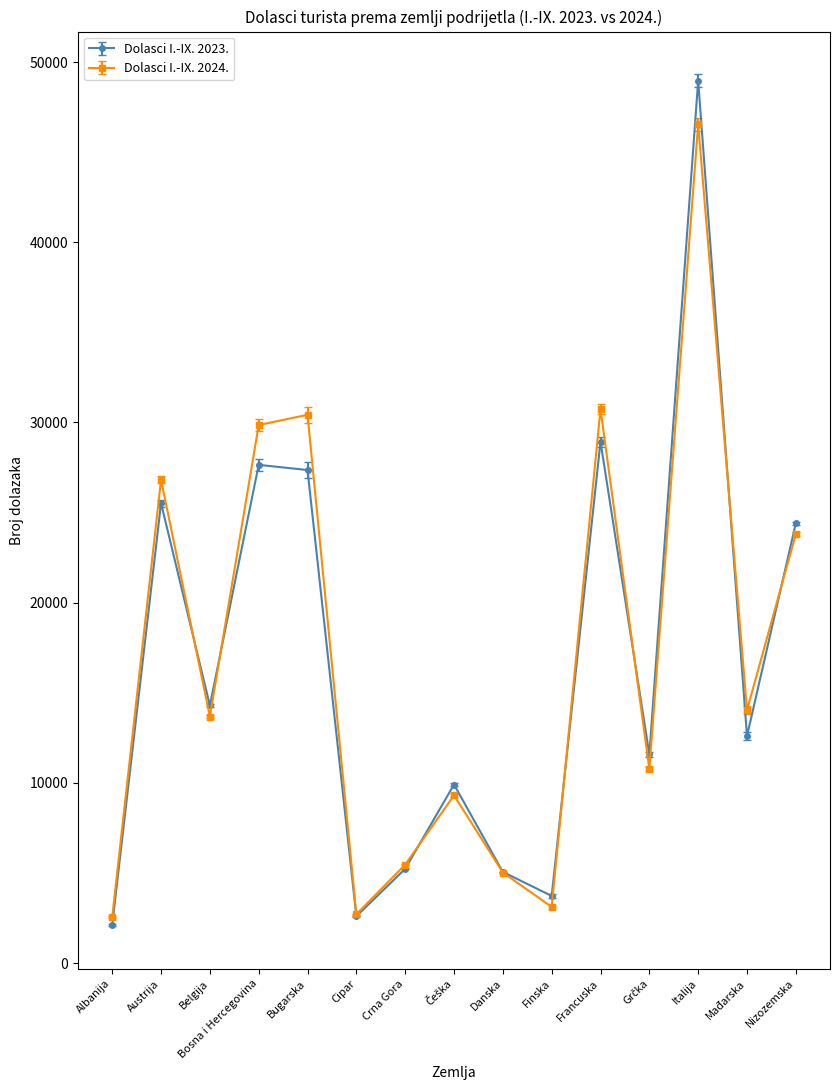

Is the value of Dolasci I.-IX. 2024. at Cipar greater than the value of Dolasci I.-IX. 2023. at Italija?

No